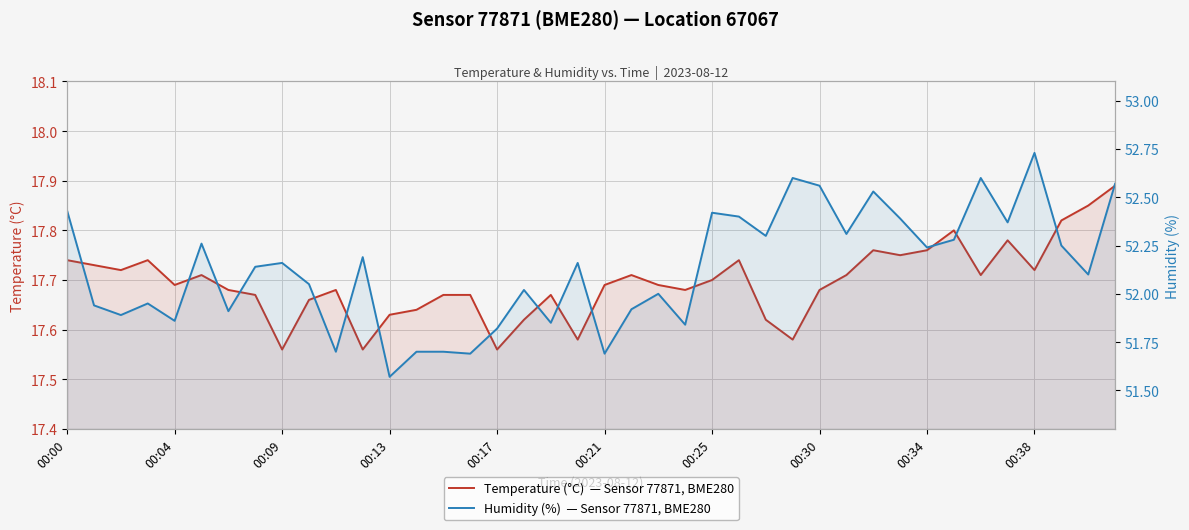

What are all the series names shown in the legend?

Temperature (°C)  — Sensor 77871, BME280, Humidity (%)  — Sensor 77871, BME280